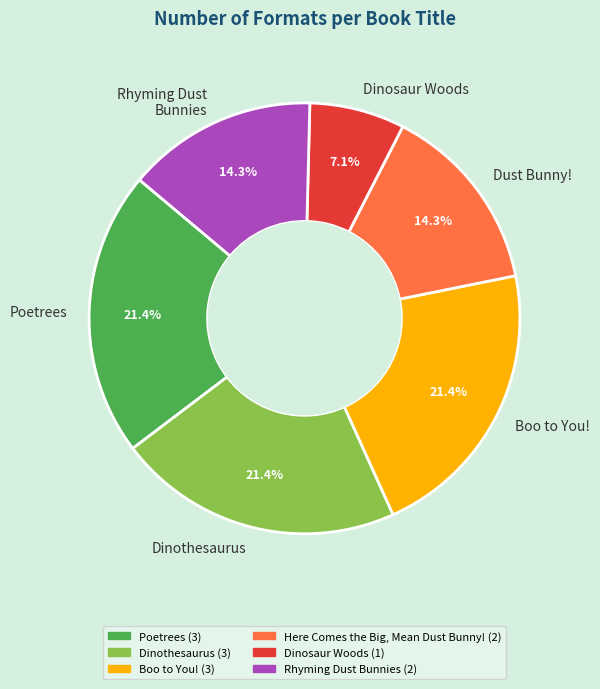

Combined, do Poetrees and Dinothesaurus account for over 50%?

No